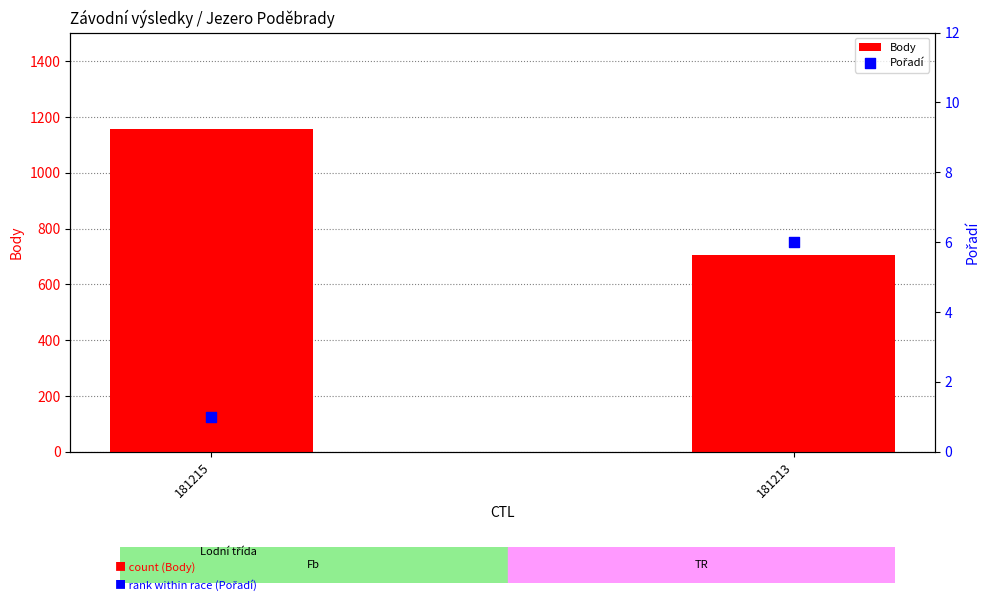

Which series has the largest total across all categories?

Body